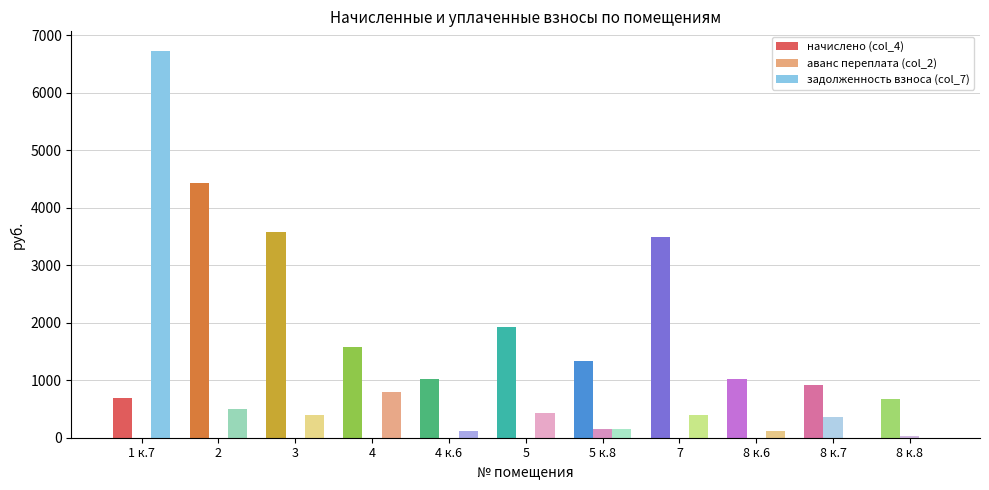

Is the value of задолженность взноса (col_7) at 5 к.8 greater than the value of начислено (col_4) at 8 к.7?

No